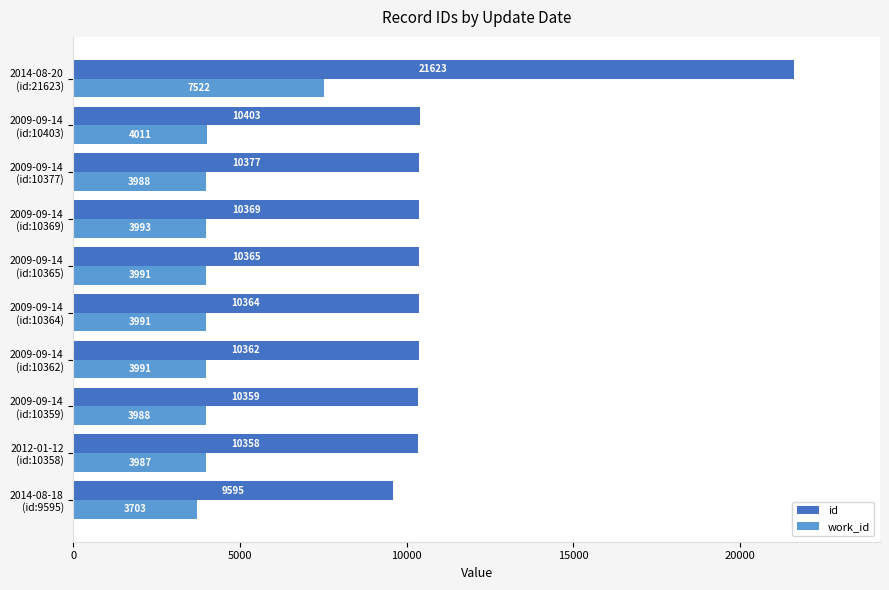

At which label does work_id reach its peak?

2014-08-20
(id:21623)